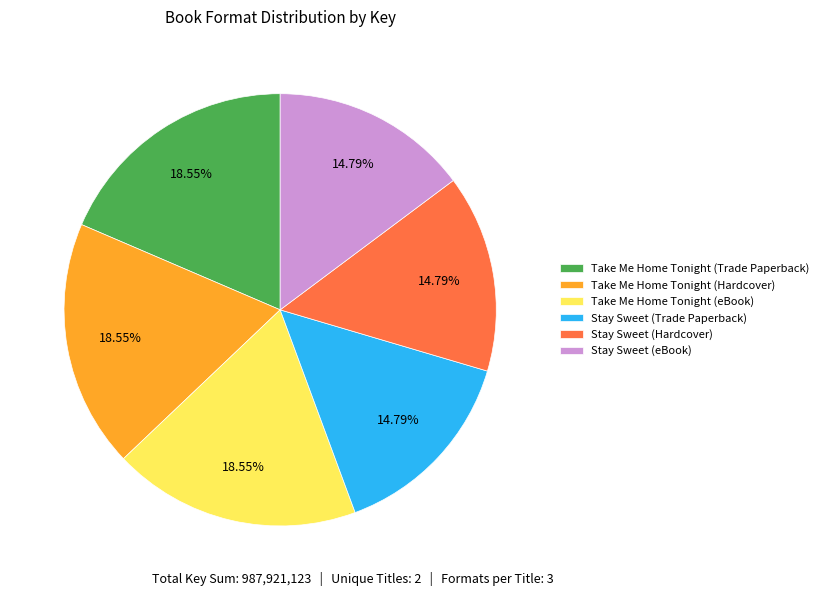

Between Stay Sweet (eBook) and Take Me Home Tonight (Hardcover), which is larger?

Take Me Home Tonight (Hardcover)